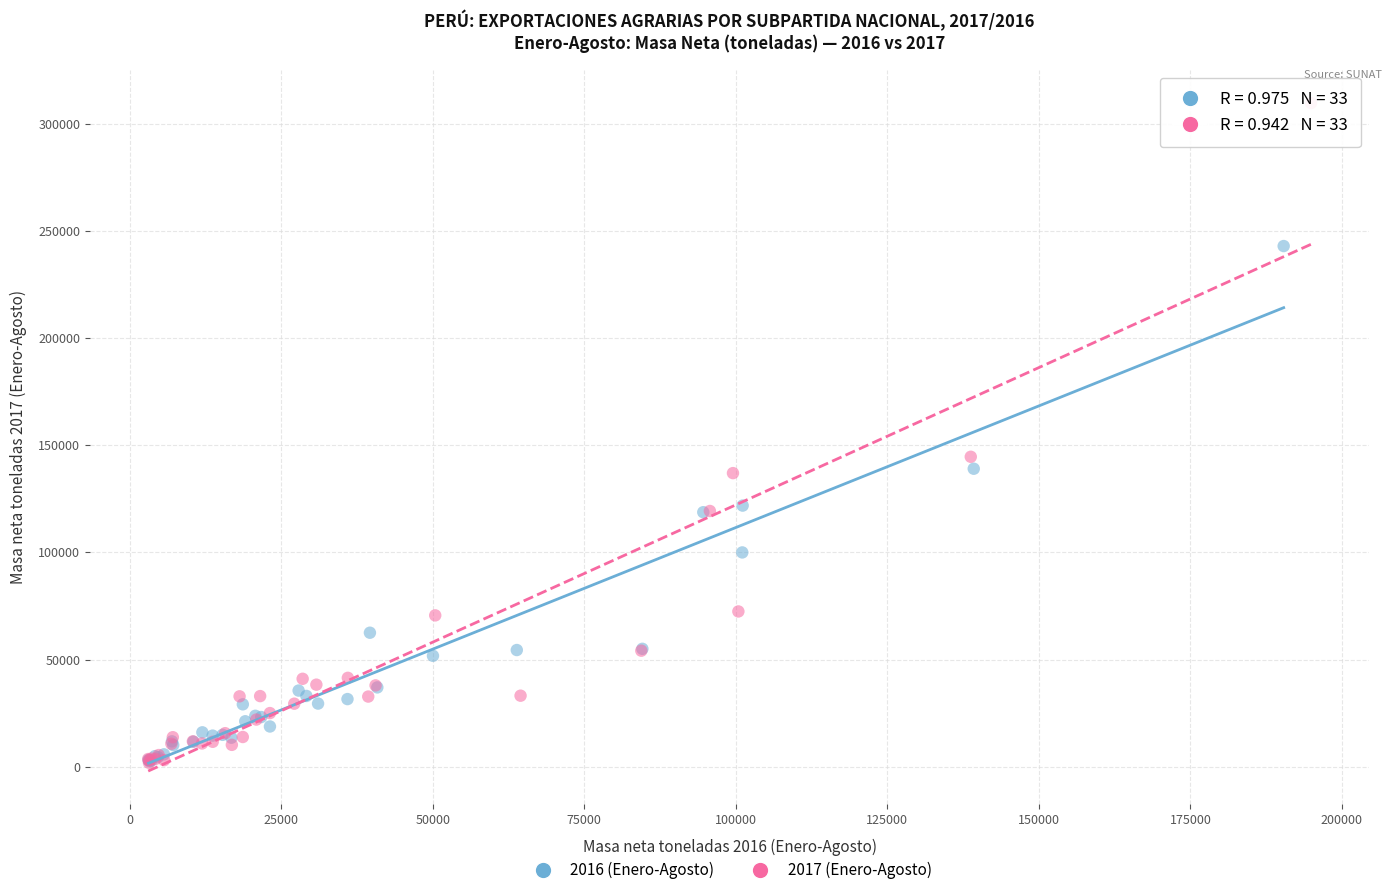

Which series reaches the maximum Y coordinate?

2017 (Enero-Agosto)